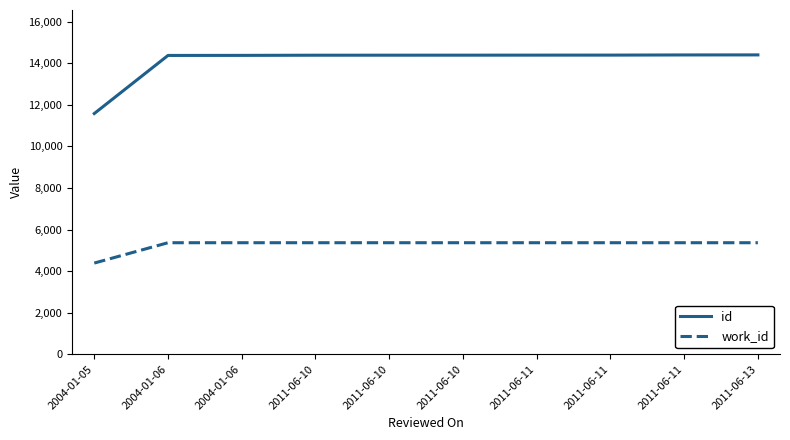

What is the maximum value for id?

14402